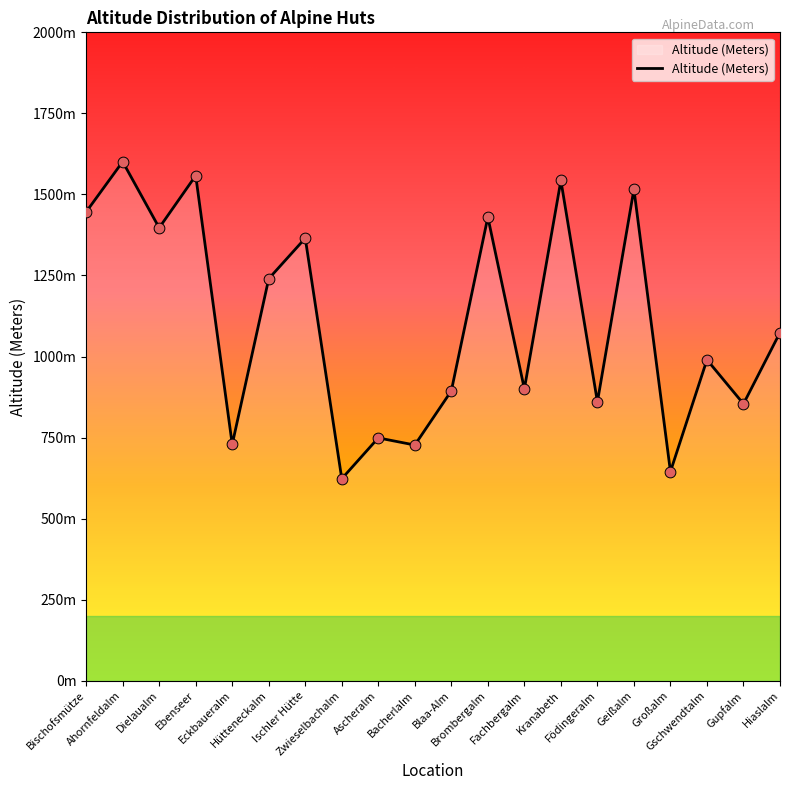

Between Dielaualm and Ascheralm, which is larger?

Dielaualm